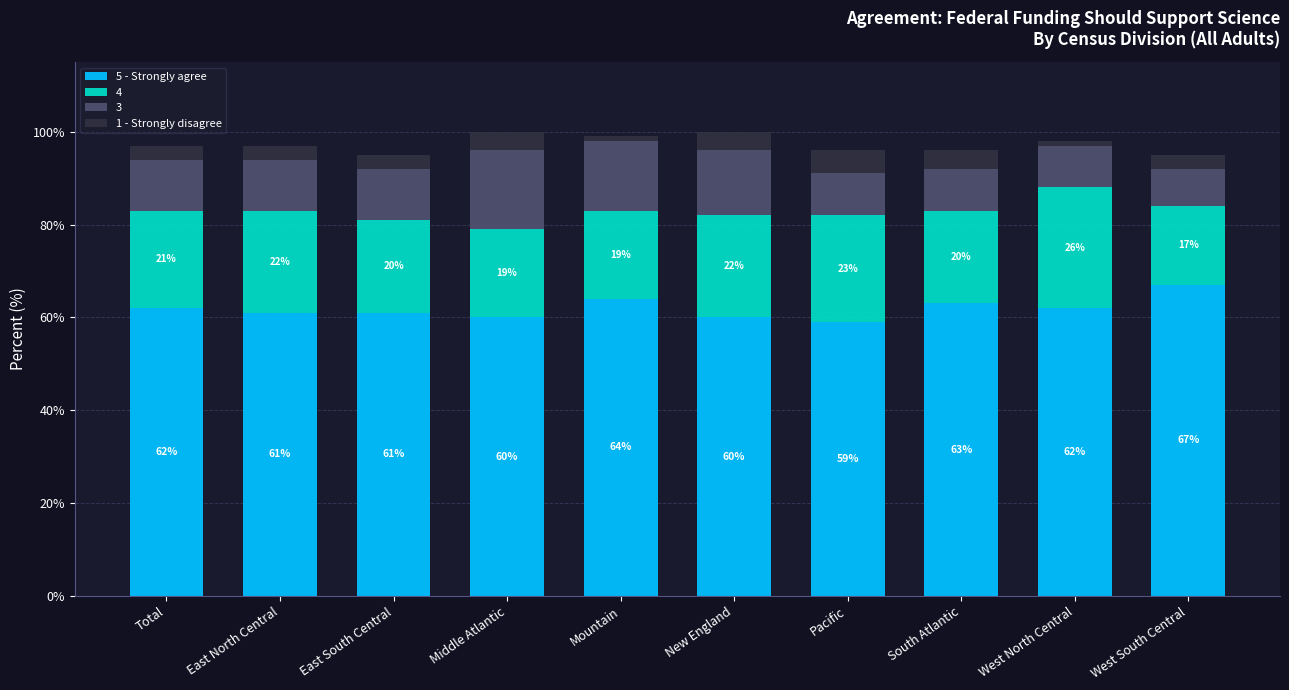

What is the total value across all series at South Atlantic?

96